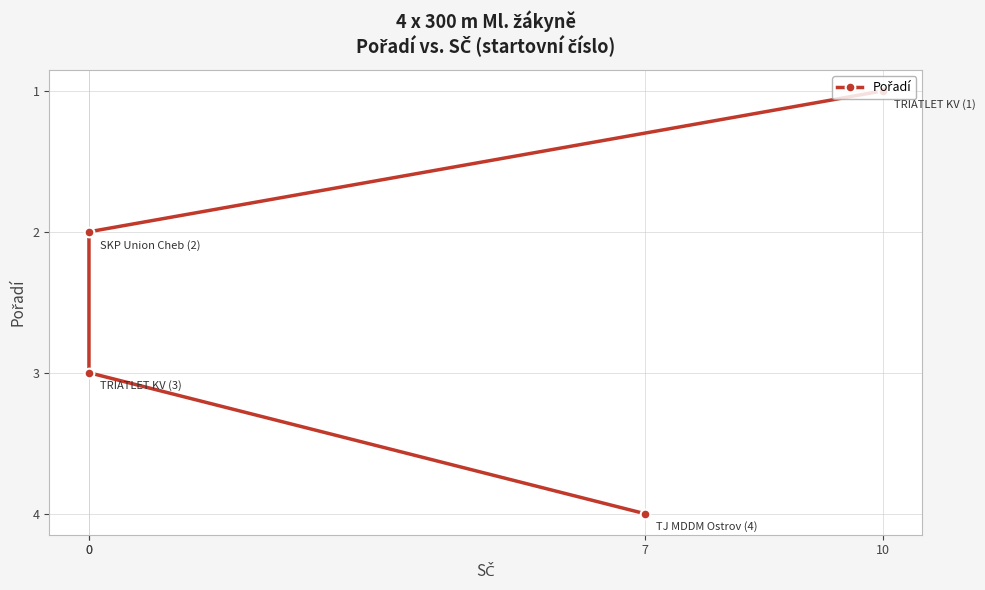

What is the ratio of the value at 7 to the value at 0?

1.3